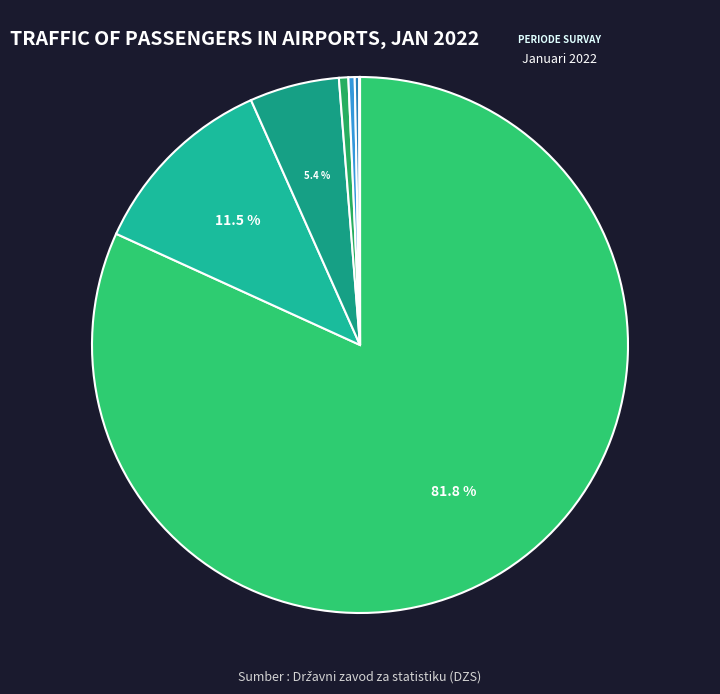

How many segments does this pie chart have?

9